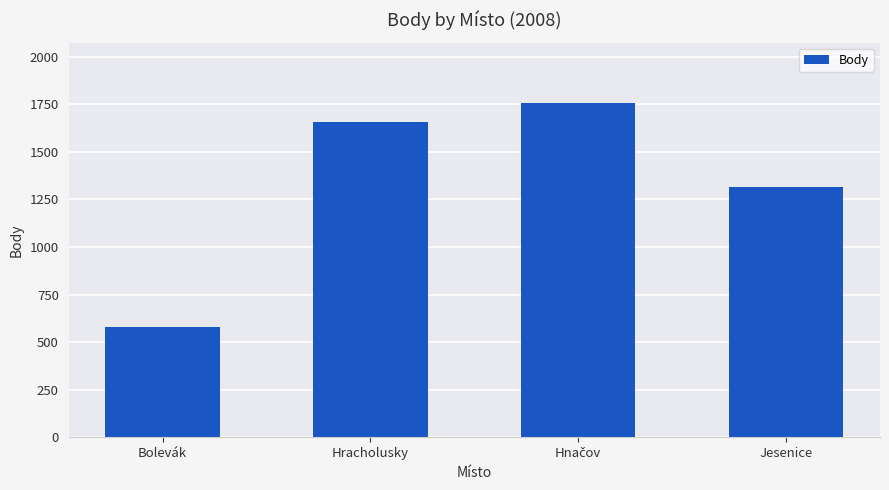

What is the label of the 2nd bar from the left?

Hracholusky